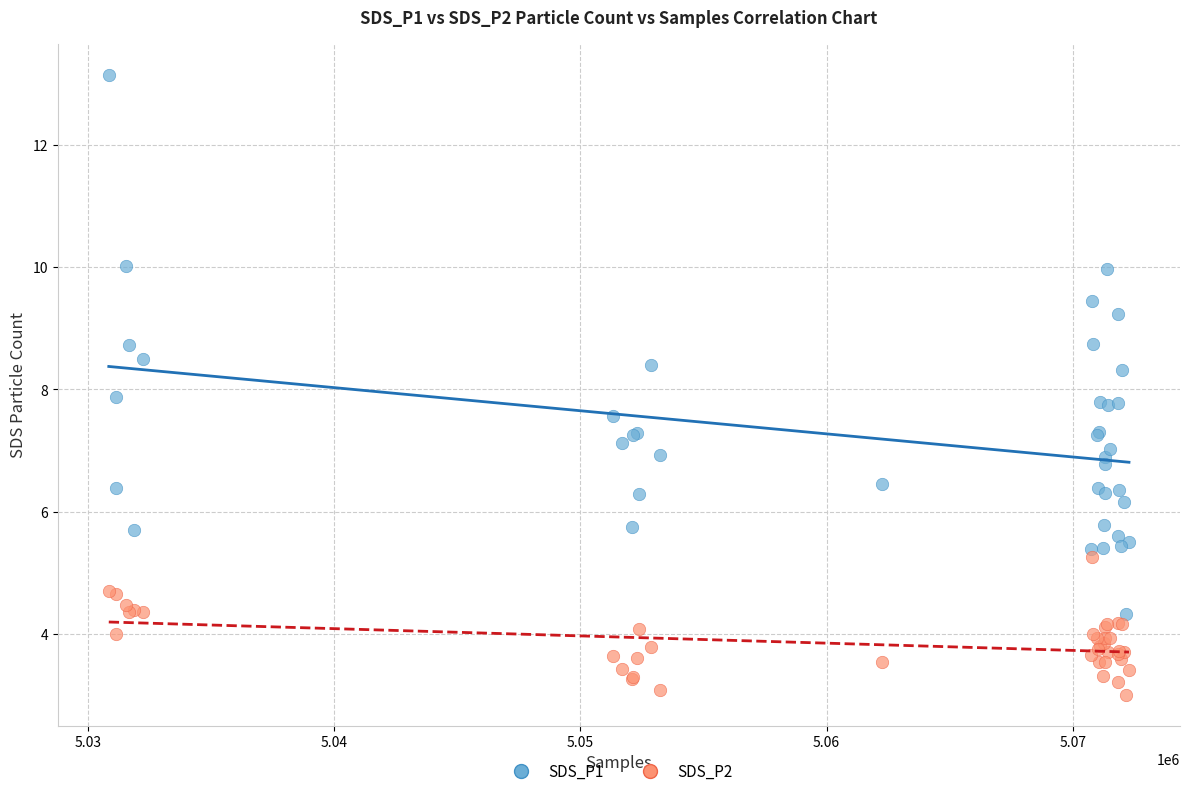

Which series has the widest spread of Y values?

SDS_P1